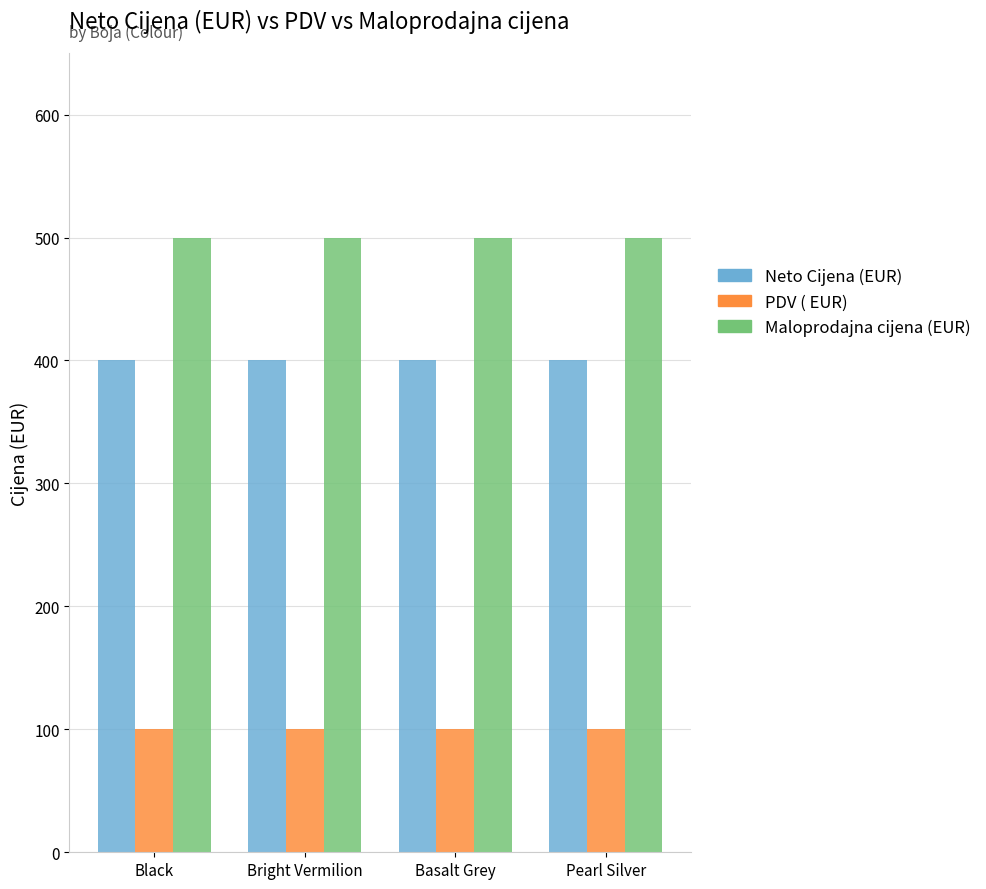

List the series in order of their overall mean, highest first.

Maloprodajna cijena (EUR), Neto Cijena (EUR), PDV ( EUR)